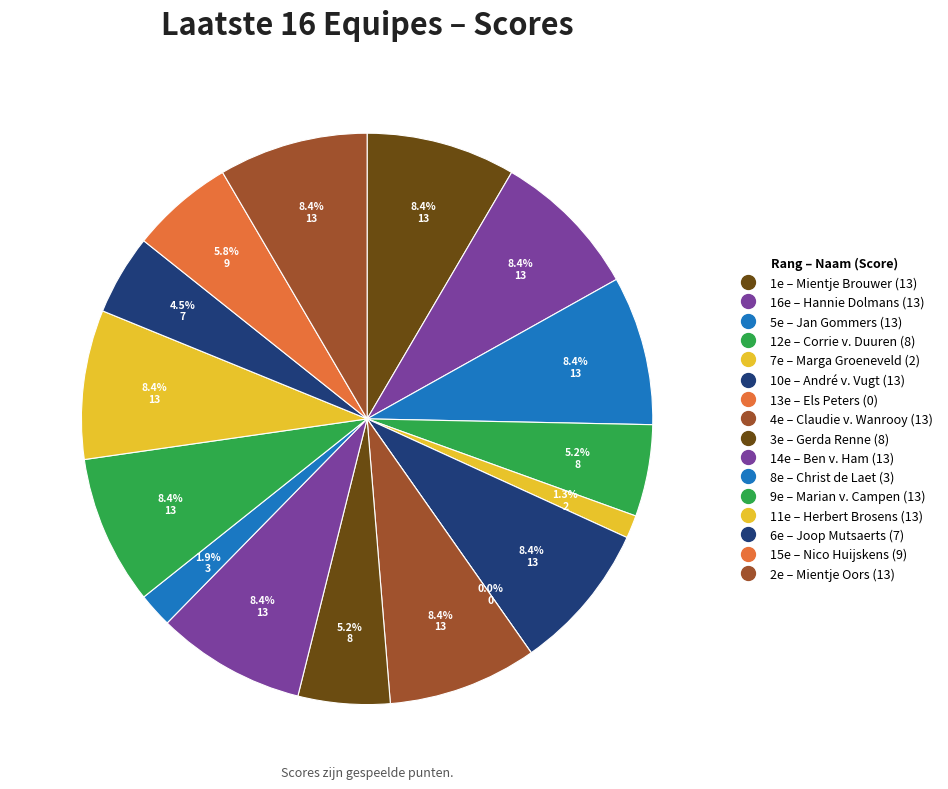

Rank the categories by value from lowest to highest.

Els Peters, Marga Groeneveld, Christ de Laet, Joop Mutsaerts, Corrie v. Duuren, Gerda Renne, Nico Huijskens, Mientje Brouwer, Hannie Dolmans, Jan Gommers, André v. Vugt, Claudie v. Wanrooy, Ben v. Ham, Marian v. Campen, Herbert Brosens, Mientje Oors